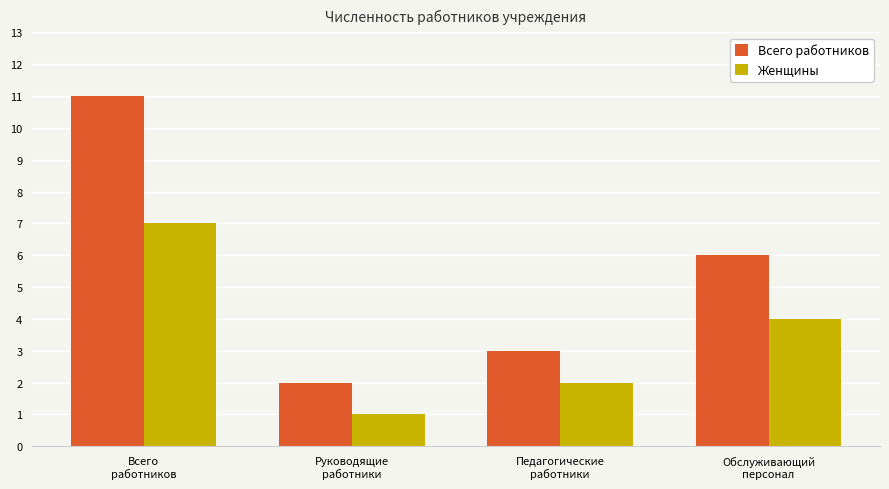

Count the Всего работников values in the range 3 to 11.

3